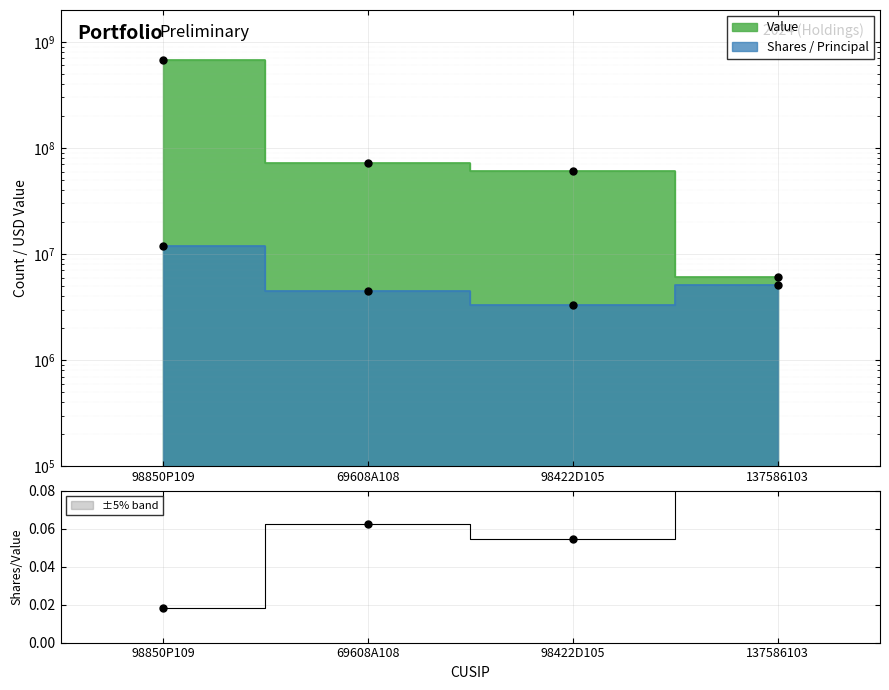

Which has a higher value, 98422D105 or 137586103?

98422D105